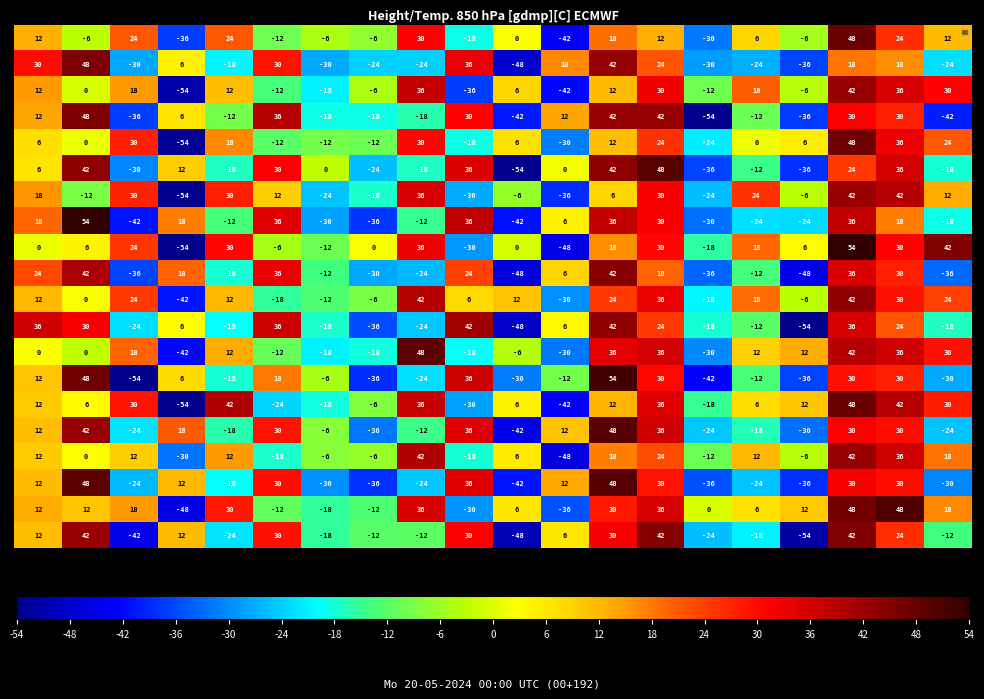

What is the greatest value displayed?

54